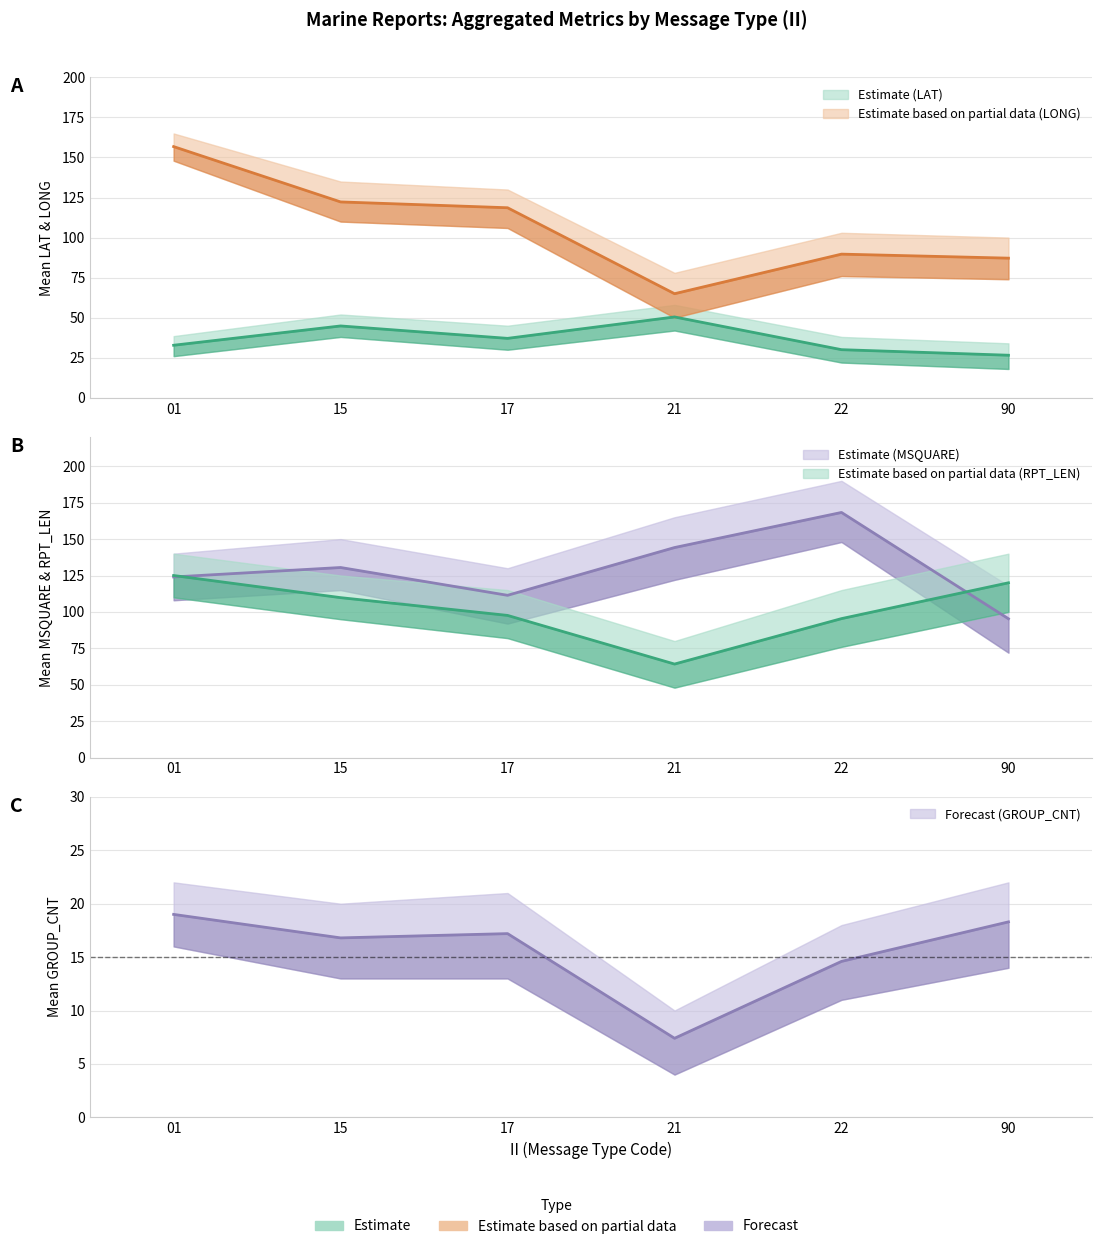

Read the LAT_mean value at 21.

50.5